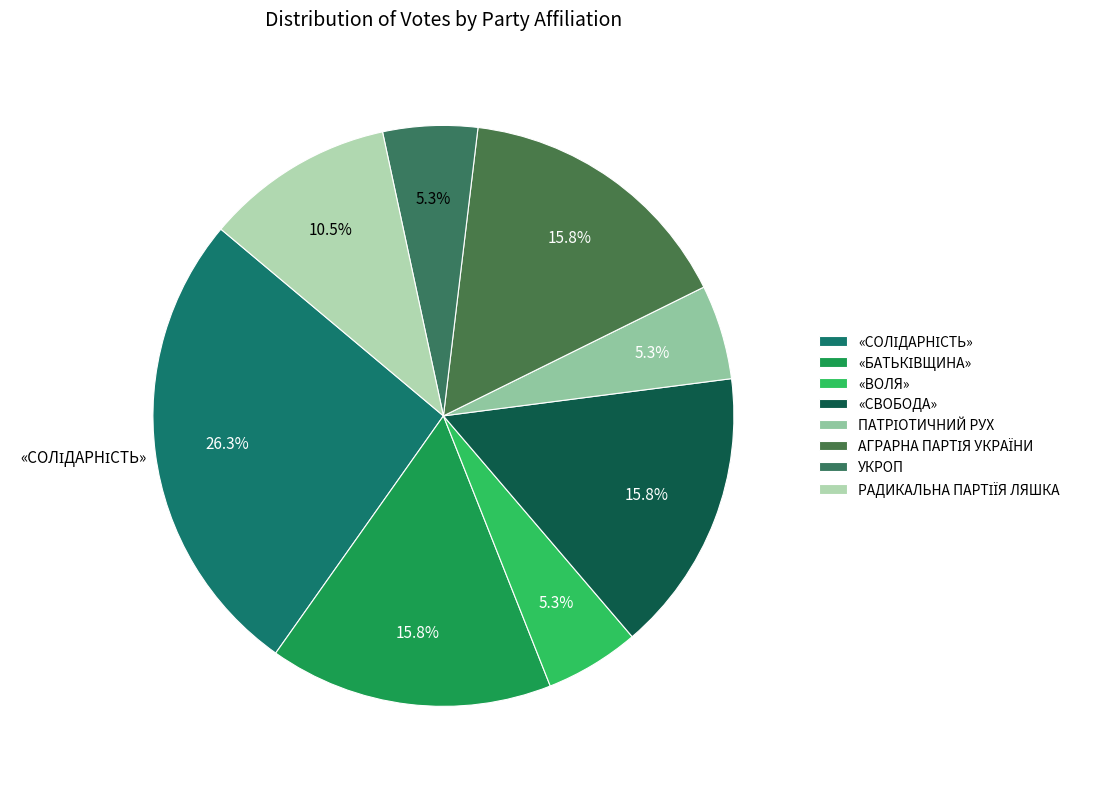

Does АГРАРНА ПАРТІЯ УКРАЇНИ represent more than half of the total?

No